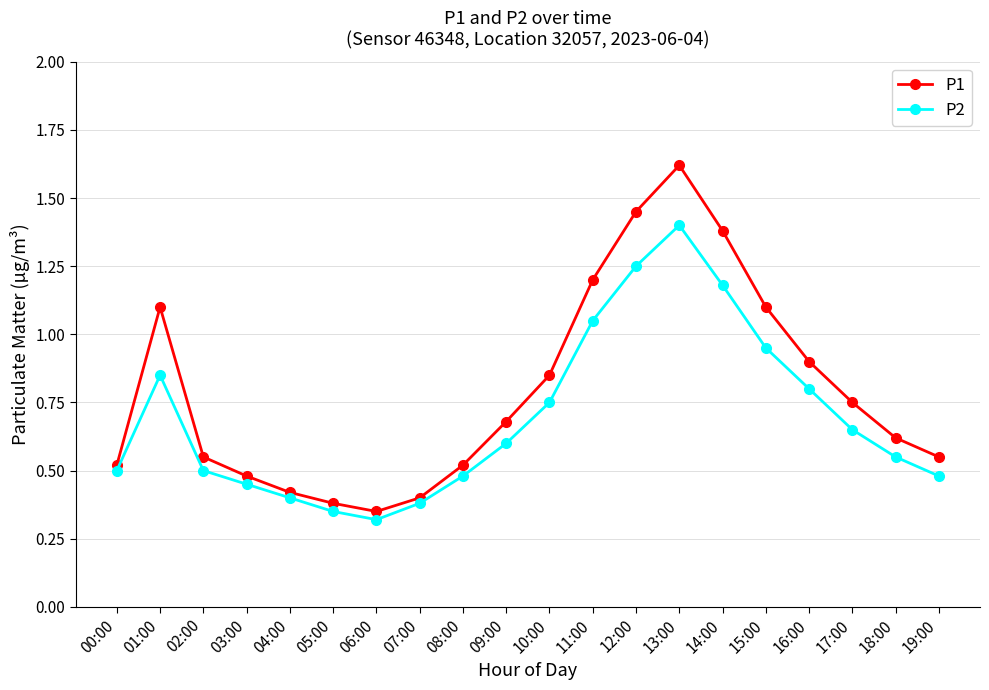

Does the chart have visible grid lines?

Yes